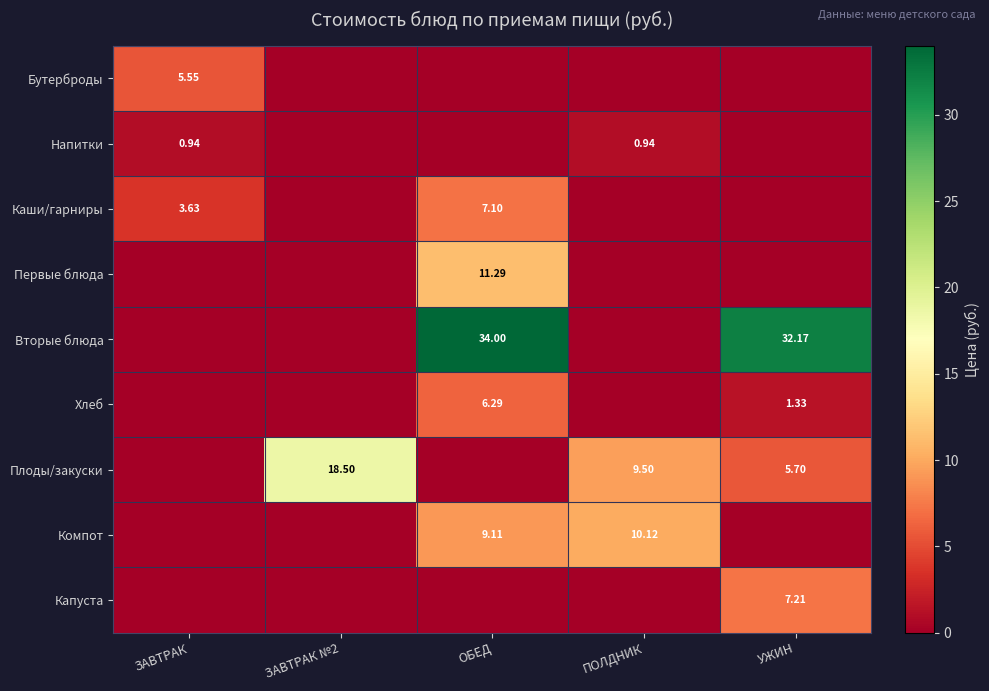

At which category is the sum across all series the highest?

ОБЕД